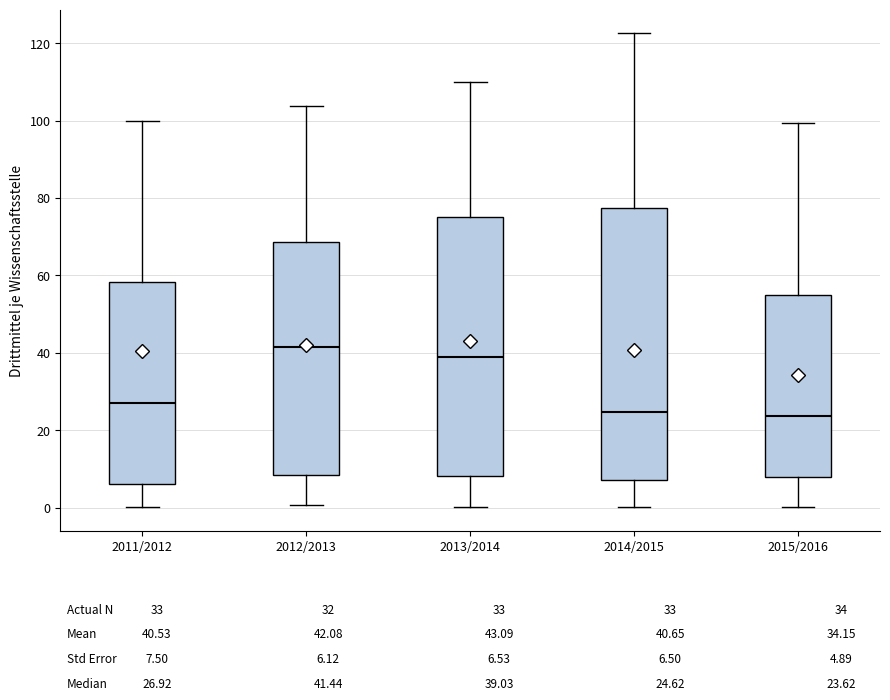

Reading left to right, read every box against the y-axis: the position of its median line, the range the box covers, and the ends of its whiskers. The values are not printed on the chart, so give them approximately, as read against the axis.

2011/2012: median 26, box 6 to 58, whiskers 0 to 100
2012/2013: median 42, box 8 to 68, whiskers 0 to 104
2013/2014: median 40, box 8 to 76, whiskers 0 to 110
2014/2015: median 24, box 8 to 78, whiskers 0 to 122
2015/2016: median 24, box 8 to 54, whiskers 0 to 100